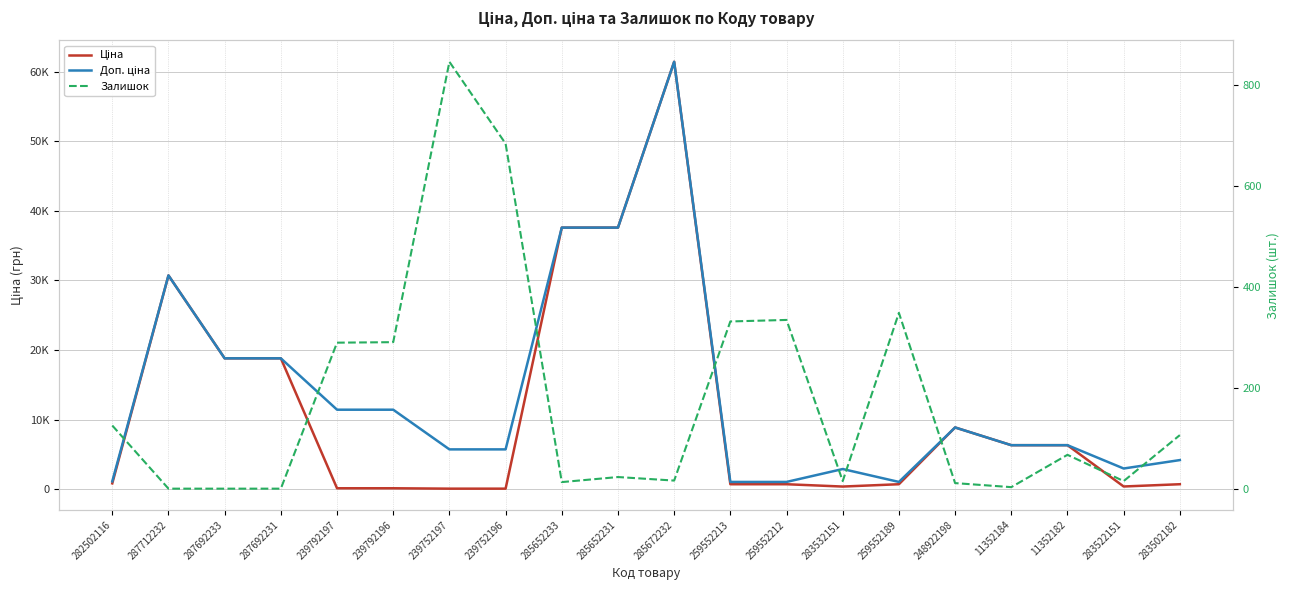

How many lines are shown in the chart?

3